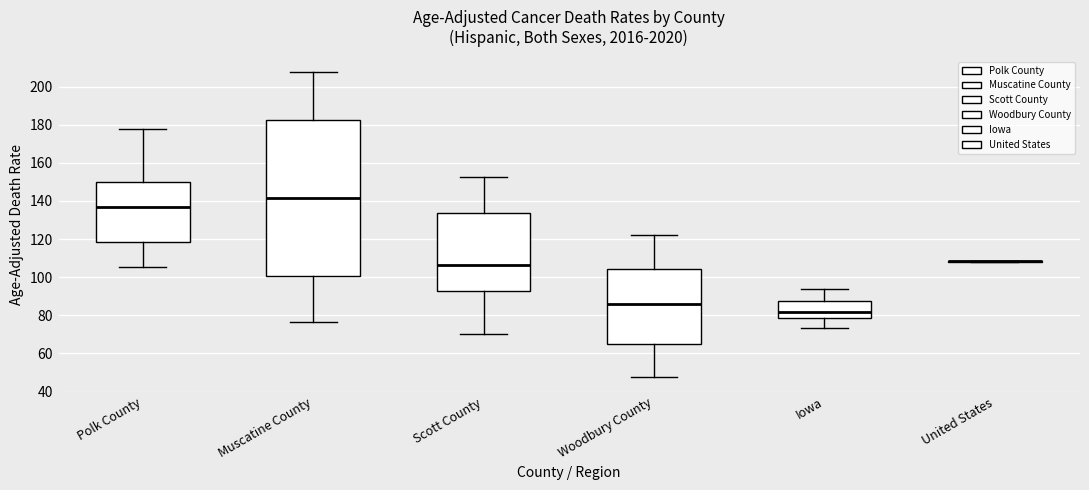

Comparing the boxes themselves (not the whiskers), which one is the tallest?

Muscatine County